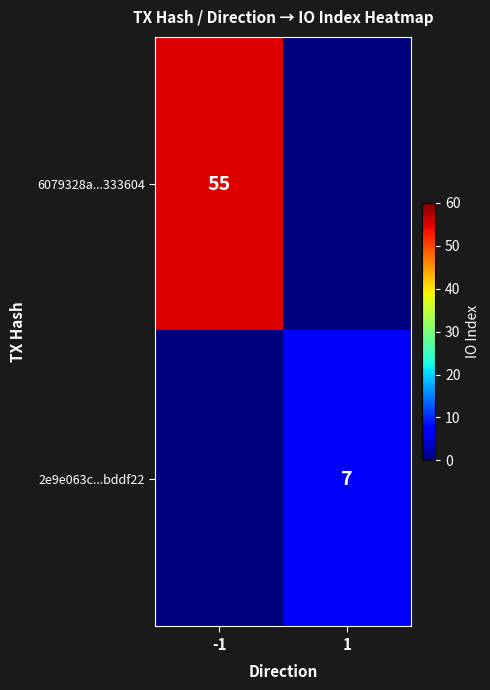

Count the number of data series in this chart.

2